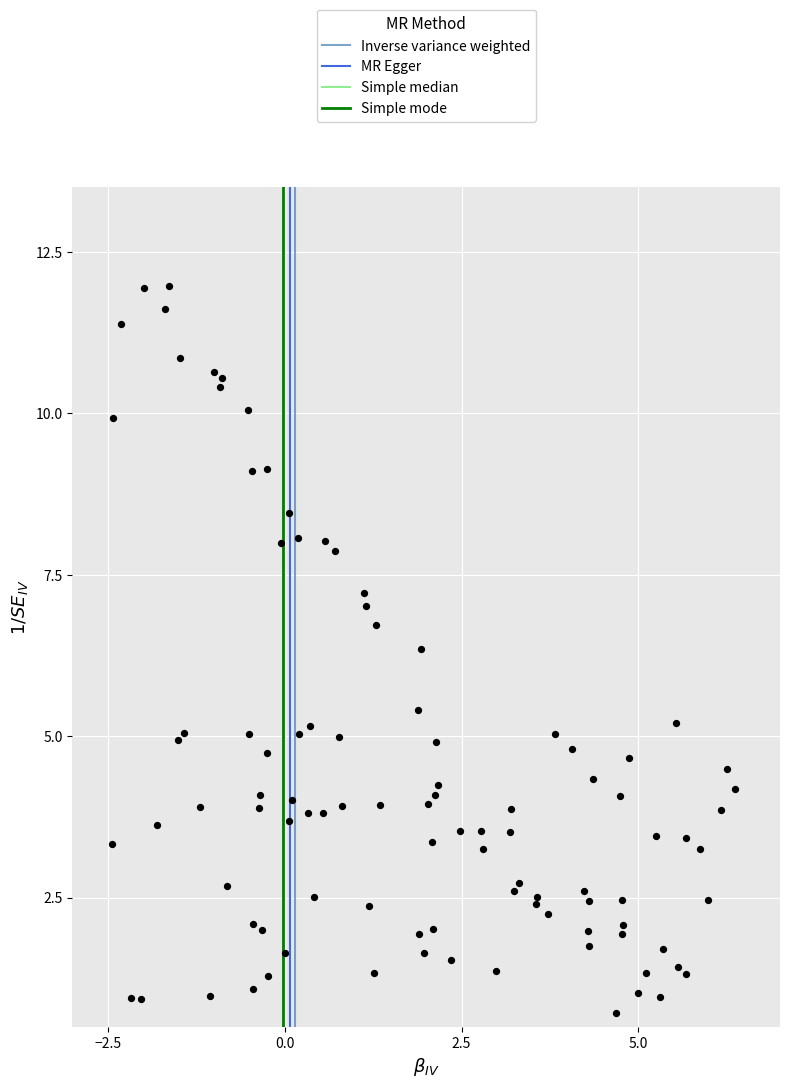

What Y value in the scatter plot is closest to 6?

6.4